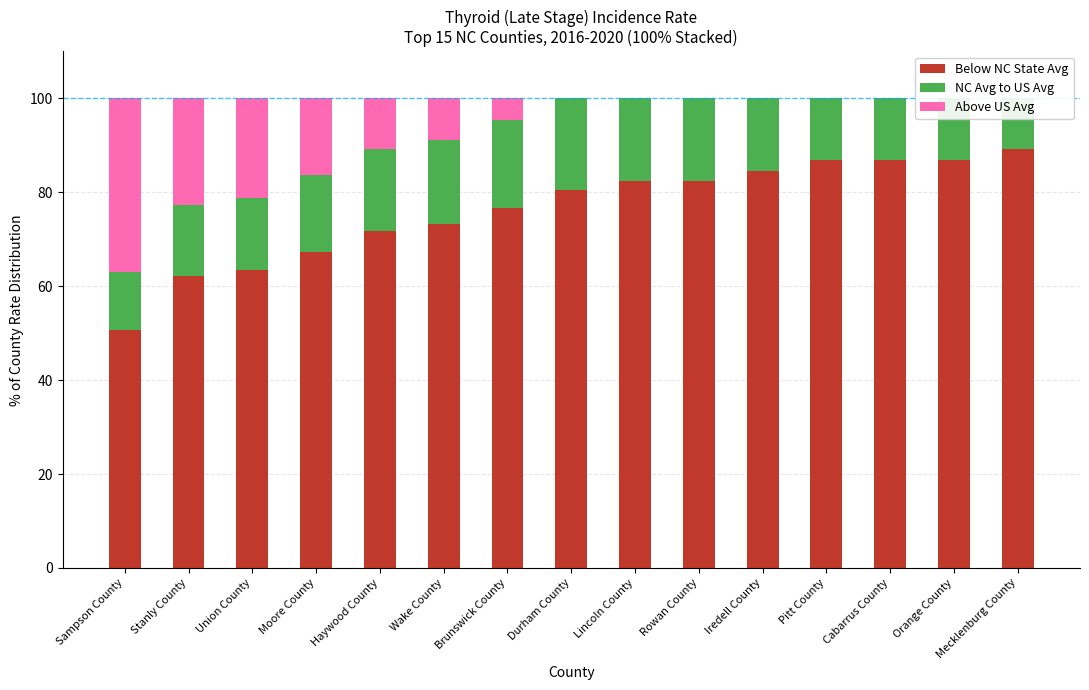

The value of Above US Avg at Haywood County is 10.9. True or false?

True